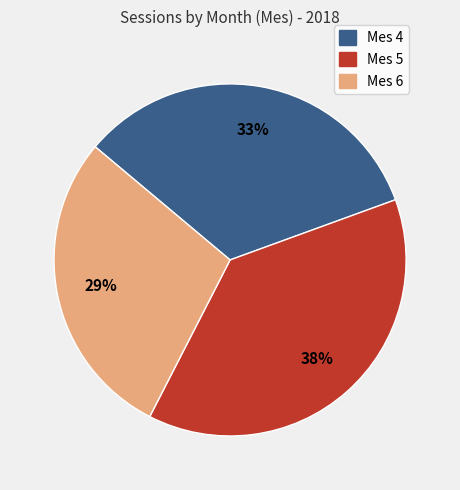

To the nearest percent, what percentage of the pie is Mes 4?

33%